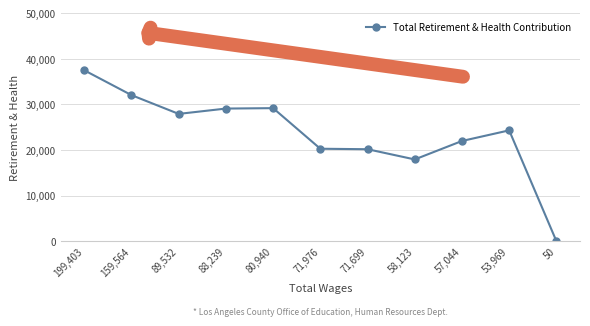

What is the label of the 5th point from the left?

80,940